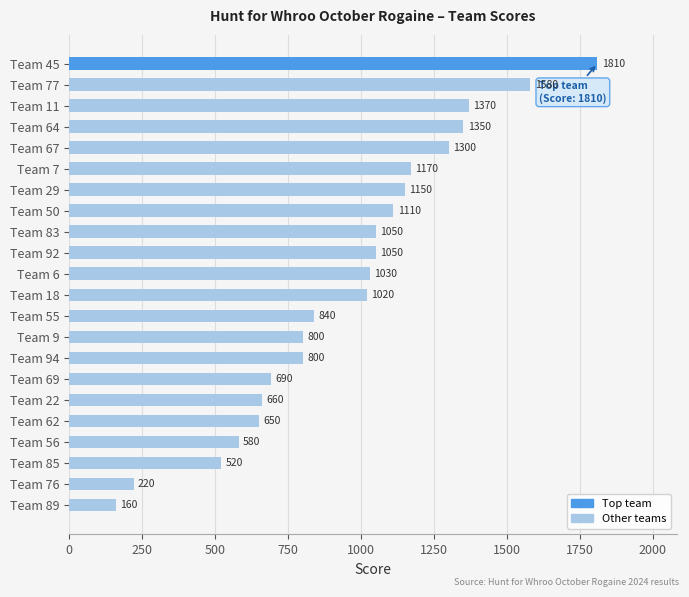

What value does the data have at Team 45, to the nearest 100?

1800